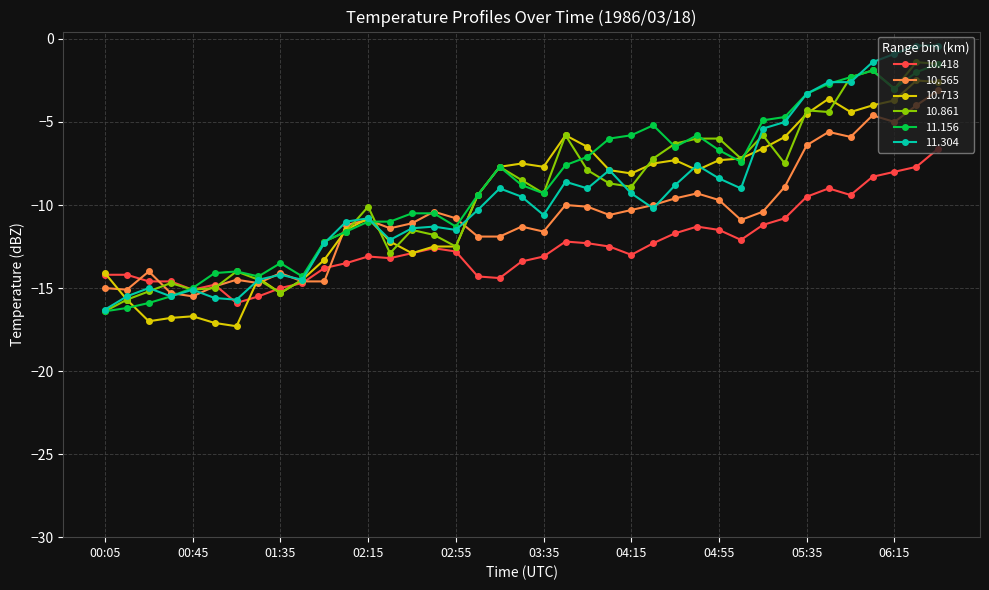

What are all the series names shown in the legend?

10.418, 10.565, 10.713, 10.861, 11.156, 11.304